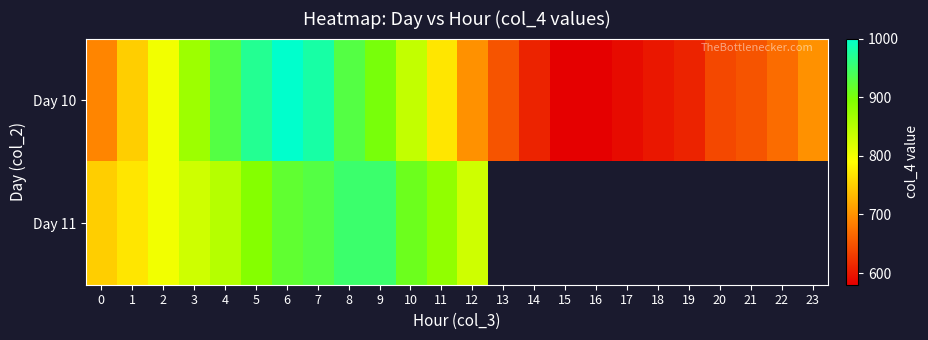

Reading left to right, extract all data points from this chart.

Day 10: 0=690	1=750	2=800	3=870	4=930	5=970	6=1000	7=980	8=930	9=900	10=840	11=770	12=700	13=650	14=610	15=580	16=580	17=590	18=600	19=610	20=640	21=650	22=670	23=700
Day 11: 0=750	1=770	2=800	3=830	4=850	5=890	6=920	7=930	8=950	9=950	10=910	11=880	12=830	13=0	14=0	15=0	16=0	17=0	18=0	19=0	20=0	21=0	22=0	23=0